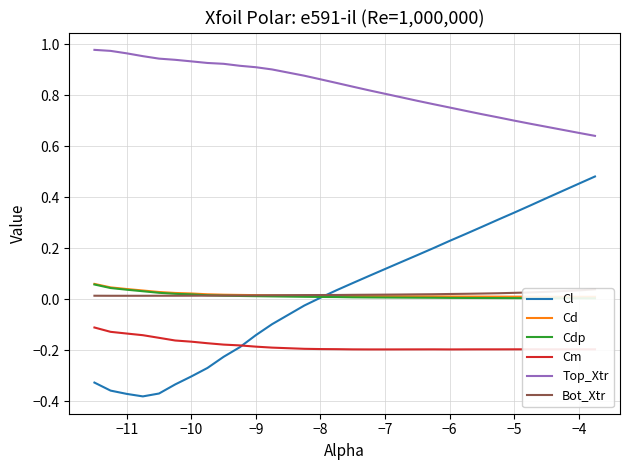

Reading left to right, what are all the values shown in this chart?

Cl: -0.3	-0.4	-0.4	-0.4	-0.4	-0.3	-0.3	-0.3	-0.2	-0.2	-0.1	-0.1	-0.0	0.0	0.0	0.1	0.1	0.1	0.1	0.2	0.2	0.2	0.3	0.3	0.3	0.3	0.4	0.4	0.5	0.5
Cd: 0.1	0.0	0.0	0.0	0.0	0.0	0.0	0.0	0.0	0.0	0.0	0.0	0.0	0.0	0.0	0.0	0.0	0.0	0.0	0.0	0.0	0.0	0.0	0.0	0.0	0.0	0.0	0.0	0.0	0.0
Cdp: 0.1	0.0	0.0	0.0	0.0	0.0	0.0	0.0	0.0	0.0	0.0	0.0	0.0	0.0	0.0	0.0	0.0	0.0	0.0	0.0	0.0	0.0	0.0	0.0	0.0	0.0	0.0	0.0	0.0	0.0
Cm: -0.1	-0.1	-0.1	-0.1	-0.2	-0.2	-0.2	-0.2	-0.2	-0.2	-0.2	-0.2	-0.2	-0.2	-0.2	-0.2	-0.2	-0.2	-0.2	-0.2	-0.2	-0.2	-0.2	-0.2	-0.2	-0.2	-0.2	-0.2	-0.2	-0.2
Top_Xtr: 1.0	1.0	1.0	1.0	0.9	0.9	0.9	0.9	0.9	0.9	0.9	0.9	0.9	0.9	0.8	0.8	0.8	0.8	0.8	0.8	0.8	0.8	0.7	0.7	0.7	0.7	0.7	0.7	0.7	0.6
Bot_Xtr: 0.0	0.0	0.0	0.0	0.0	0.0	0.0	0.0	0.0	0.0	0.0	0.0	0.0	0.0	0.0	0.0	0.0	0.0	0.0	0.0	0.0	0.0	0.0	0.0	0.0	0.0	0.0	0.0	0.0	0.0